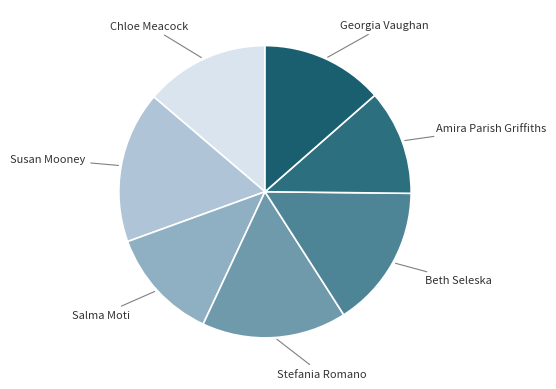

Which category has the smallest portion of the pie?

Amira Parish Griffiths